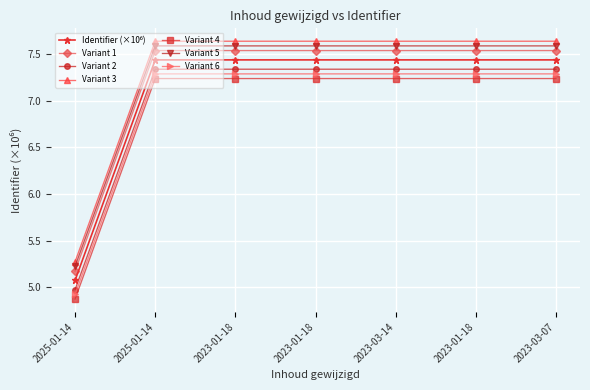

Which label corresponds to the smallest value in the chart?

2025-01-14